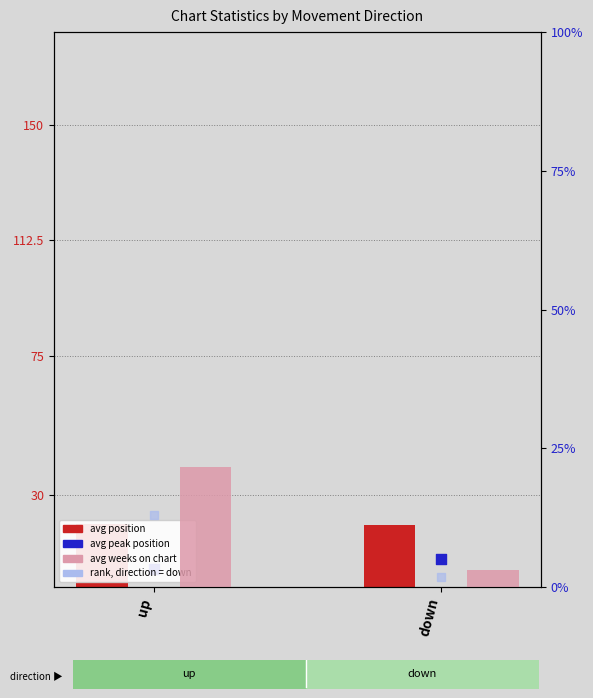

Which series contains the highest Y value?

avg weeks on chart